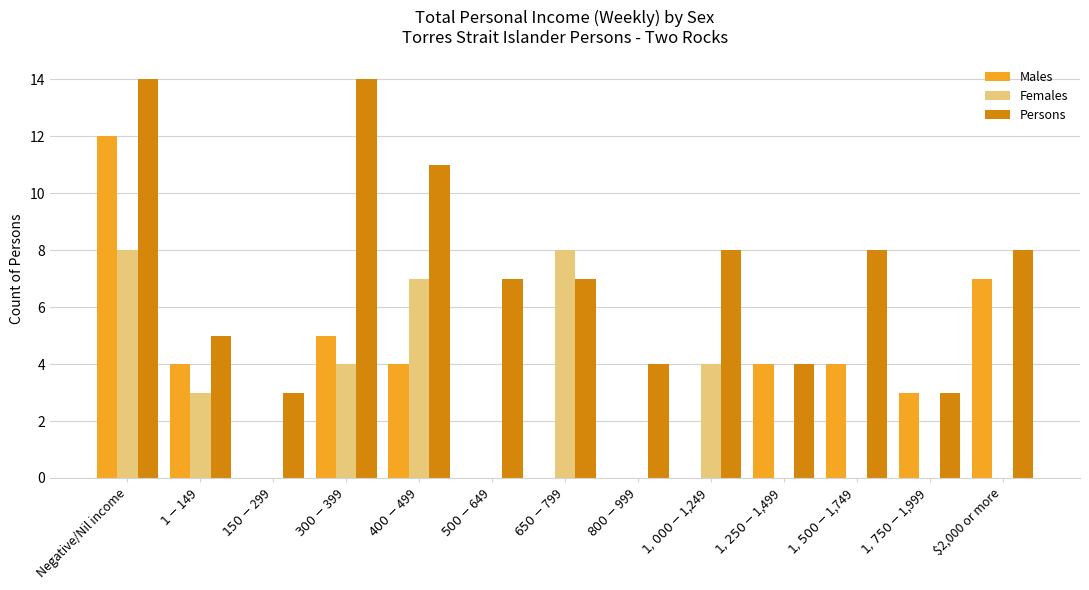

What is the greatest value displayed?

14